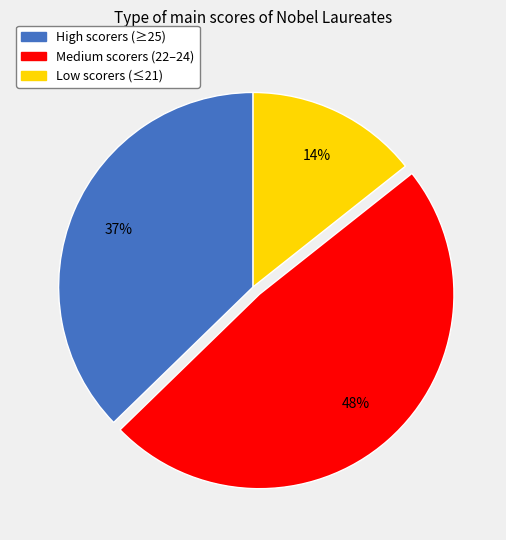

Is there any slice that represents more than half of the pie?

No